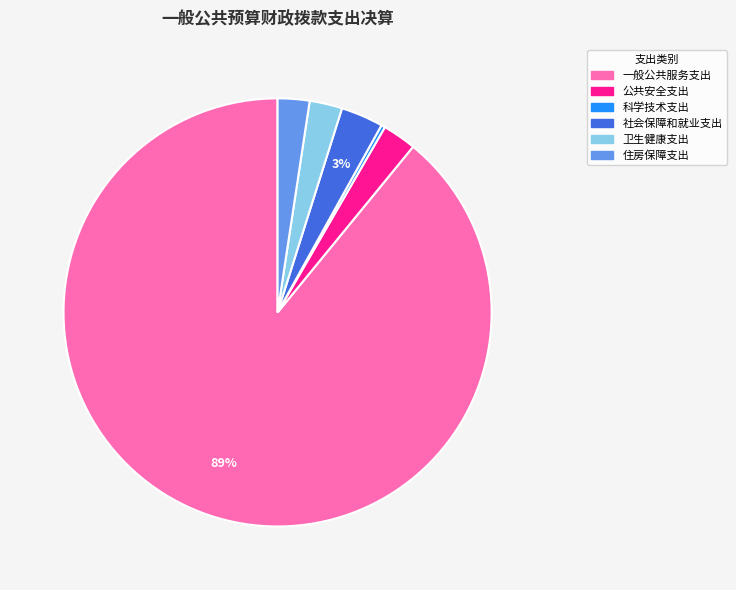

Combined, do 社会保障和就业支出 and 一般公共服务支出 account for over 50%?

Yes